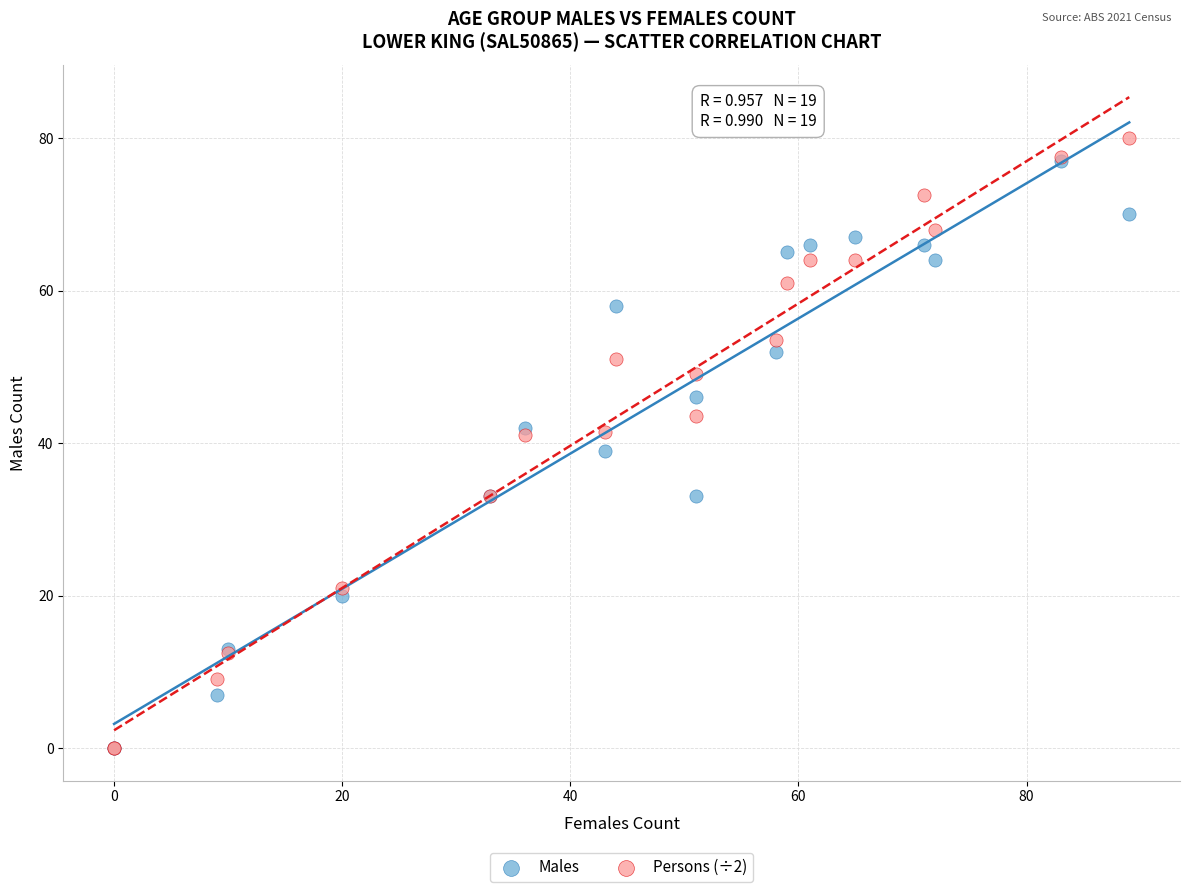

In the Males series, what Y value is closest to 38?

39.0